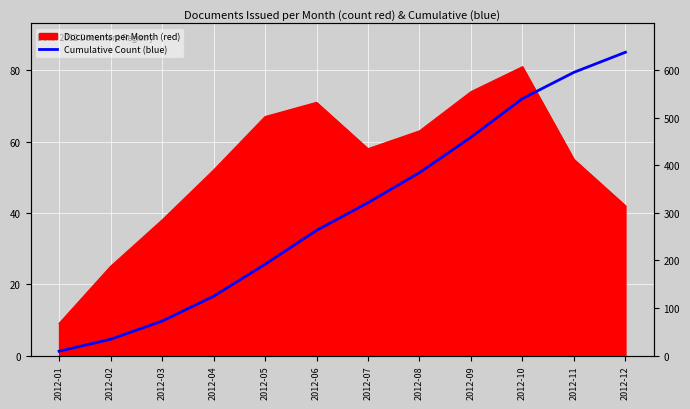

Rank the categories by value from highest to lowest.

2012-12, 2012-11, 2012-10, 2012-09, 2012-08, 2012-07, 2012-06, 2012-05, 2012-04, 2012-03, 2012-02, 2012-01